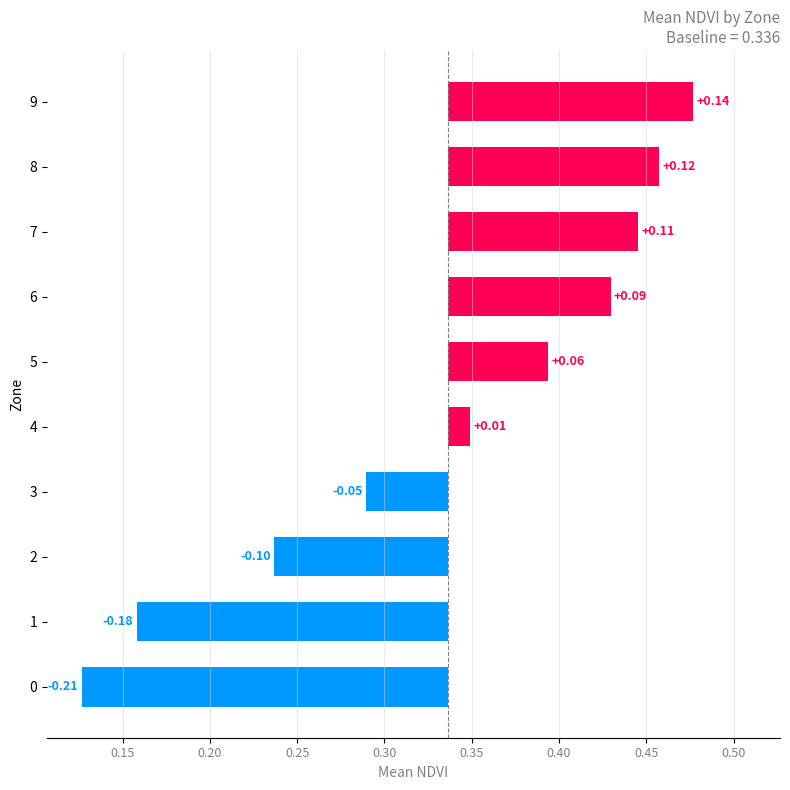

What is the minimum value shown in the chart?

-0.2